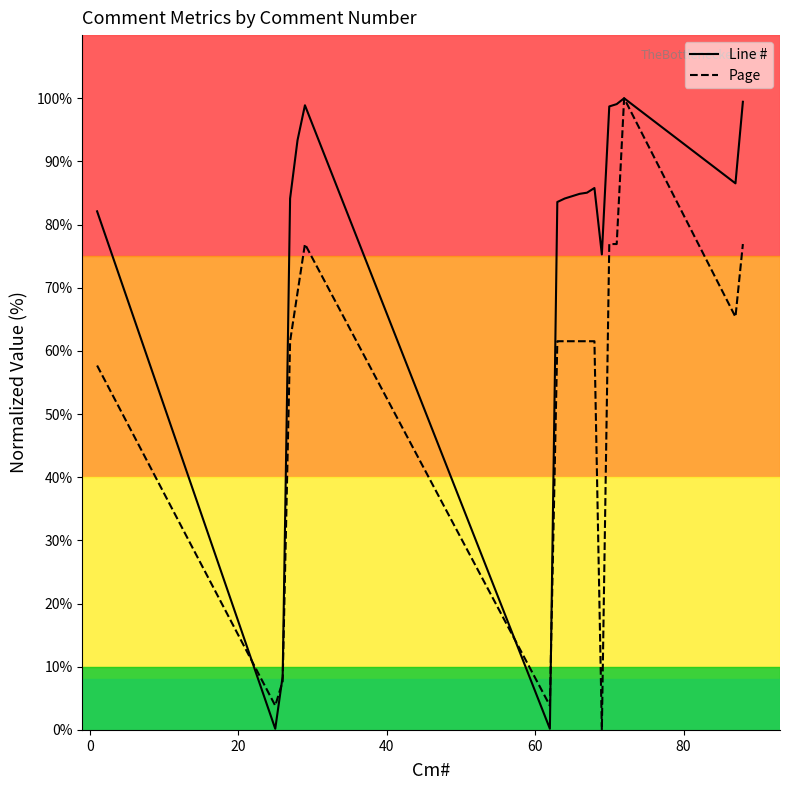

What is the highest value of the Line # series?

100.0